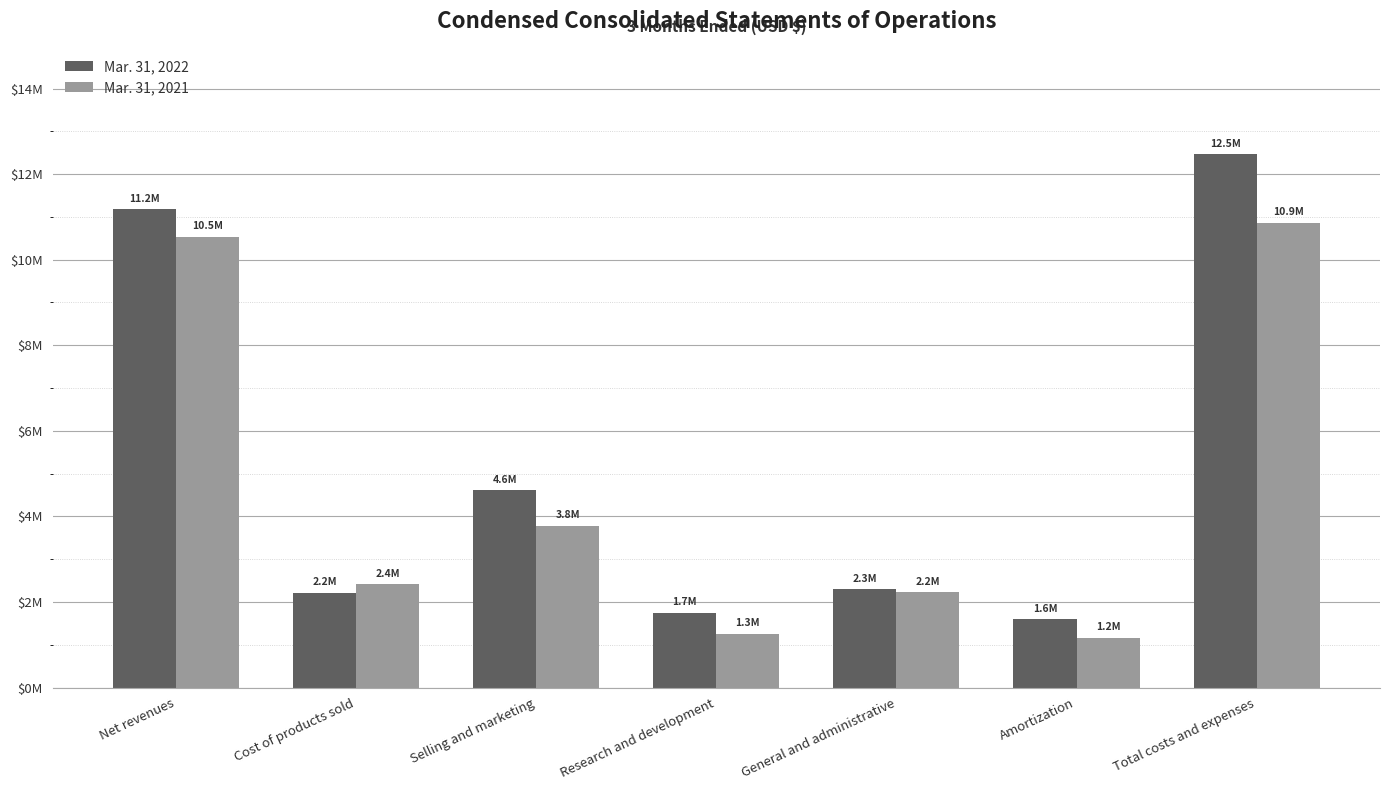

Does the chart contain stacked bars?

No